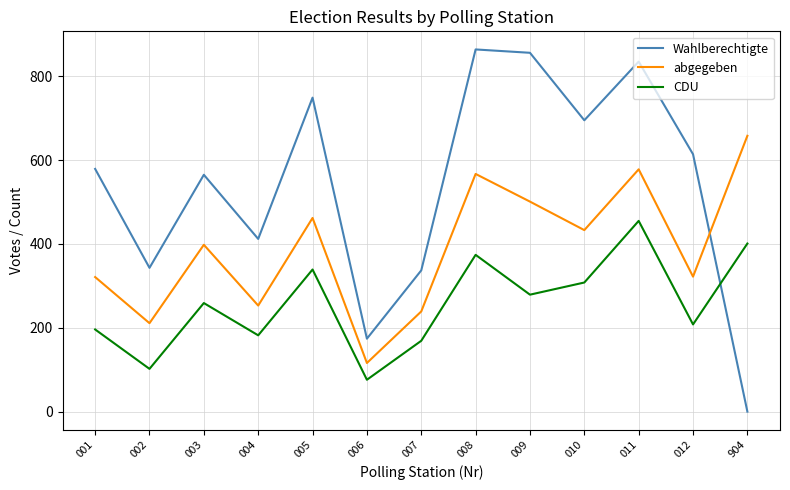

Which series has the largest range (max minus min)?

Wahlberechtigte